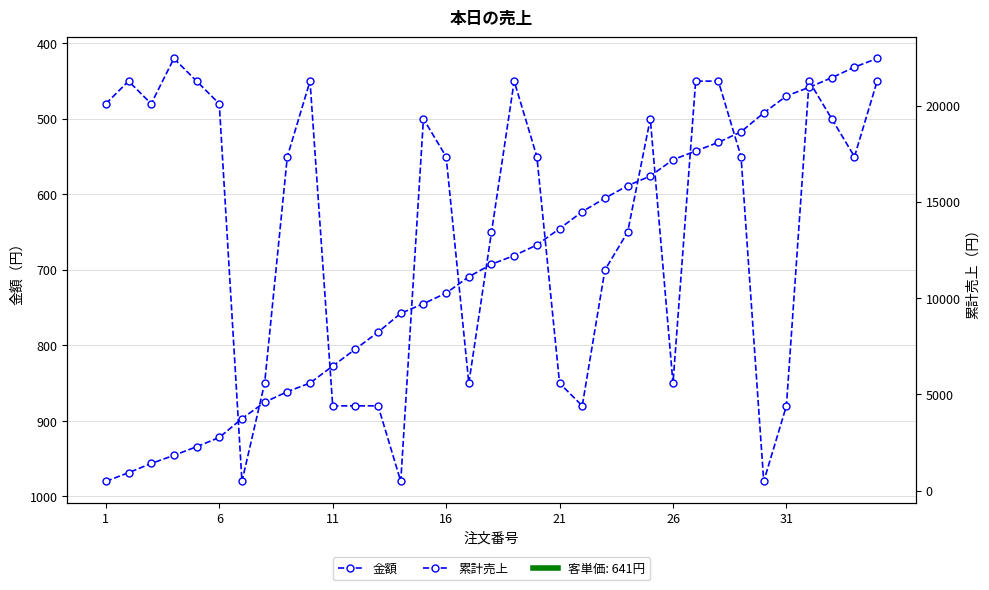

Is the value of 金額 at 17 greater than the value of 累計売上 at 31?

No